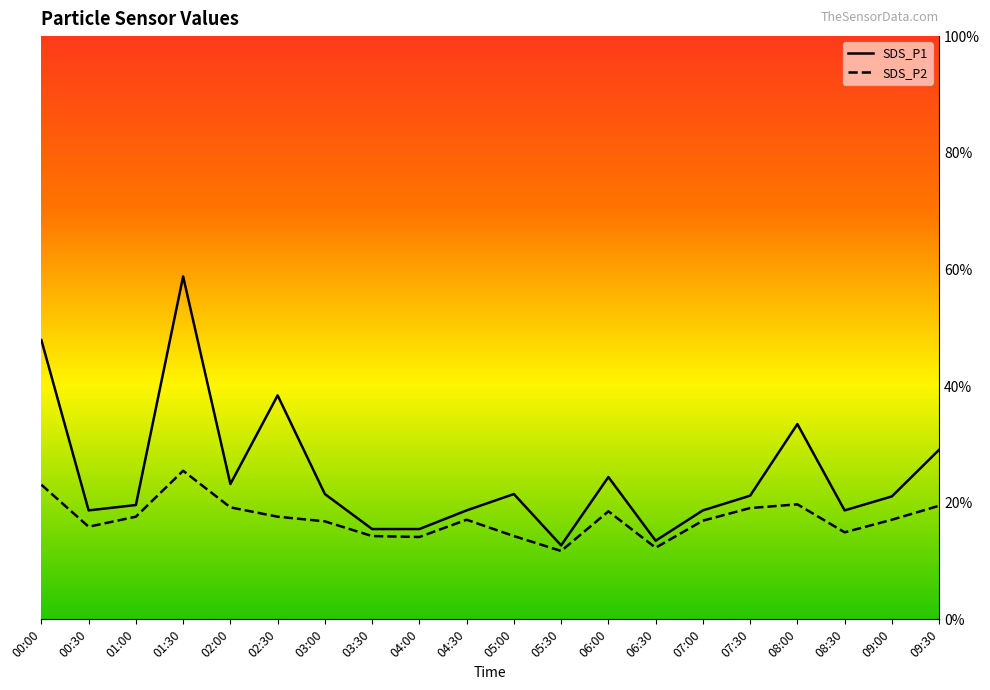

At how many categories does at least one series exceed 3?

20